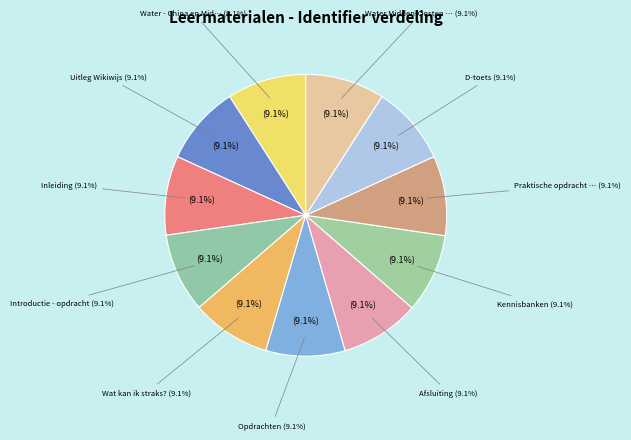

What is the ratio of the value at Wat kan ik straks? to the value at Water - China en Midden-Oosten?

1.0